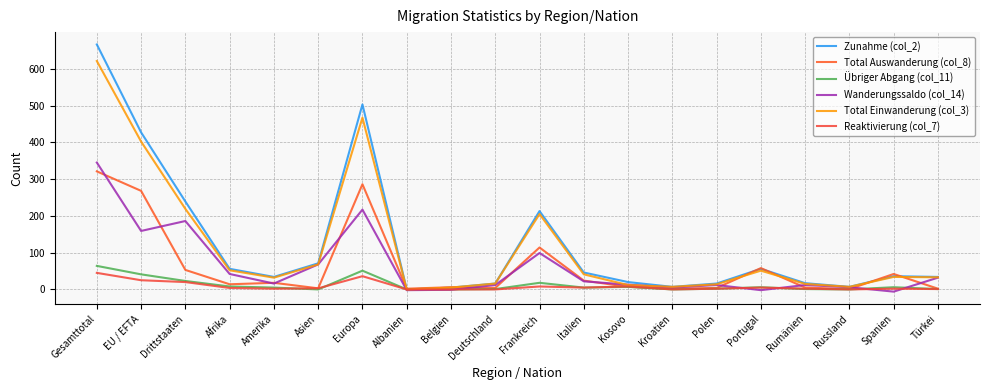

Does the chart have visible grid lines?

Yes